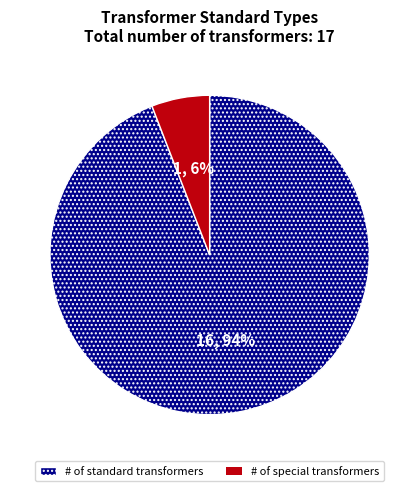

Is the sum of # of standard transformers and # of special transformers greater than half?

Yes